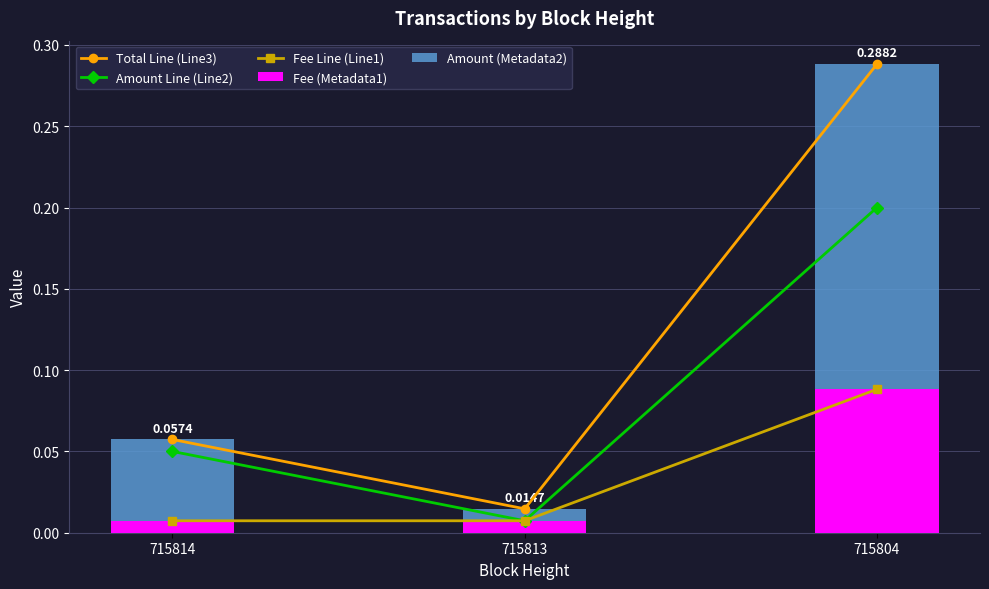

Which series has the widest spread of values?

Total Line (Line3)